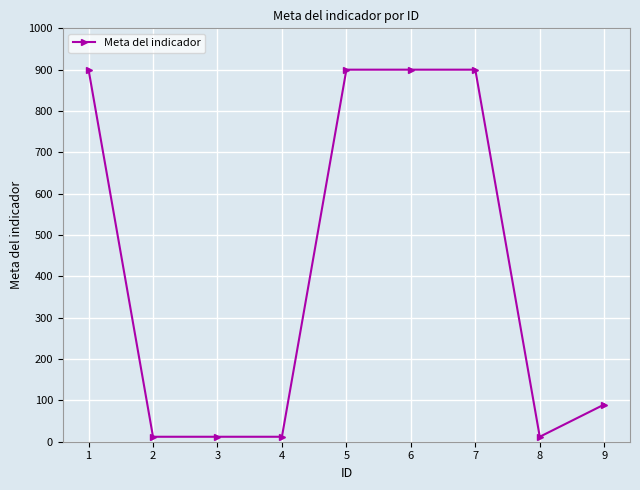

What is the maximum value shown in the chart?

900